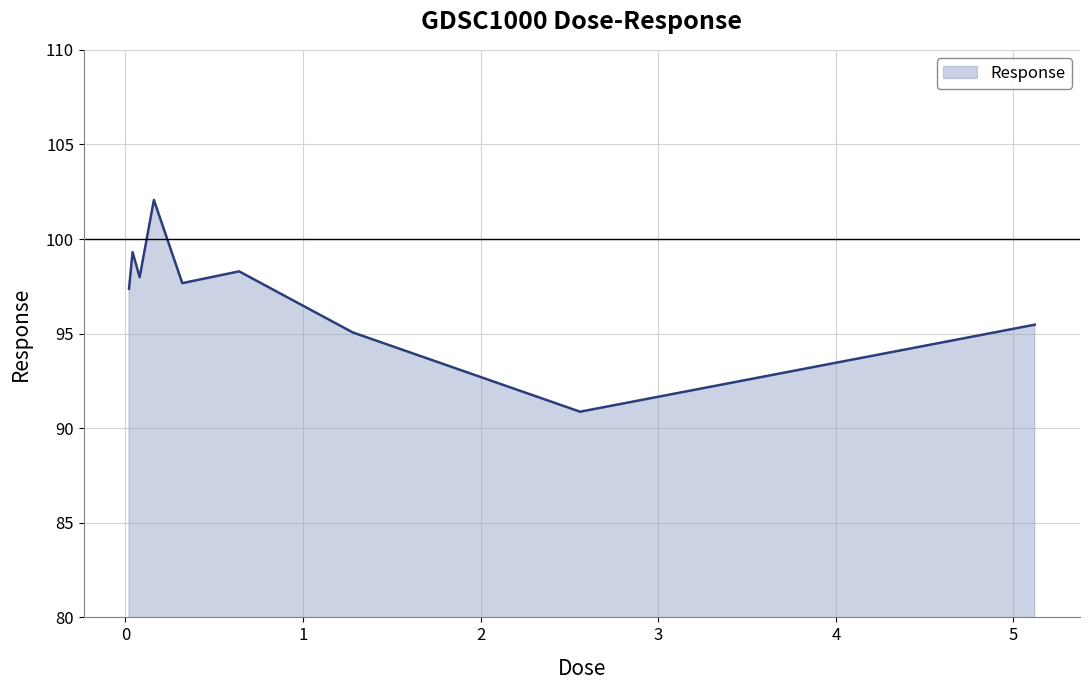

Reading left to right, list all the values displayed in this chart.

97.4	99.3	98.0	102.1	97.7	98.3	95.1	90.9	95.5